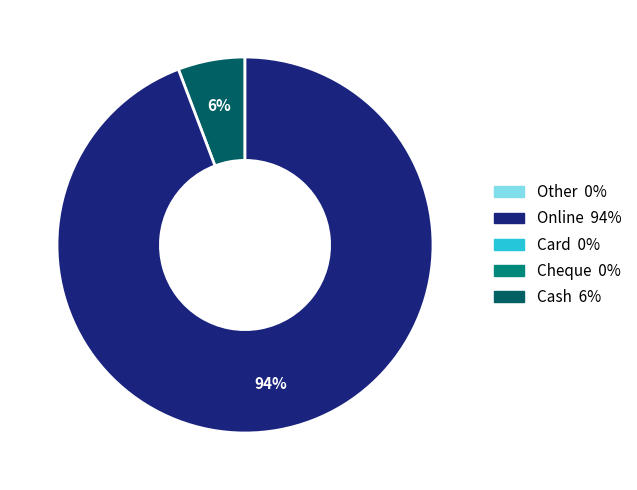

To the nearest percent, what is the difference between the largest and smallest slice percentages?

88%